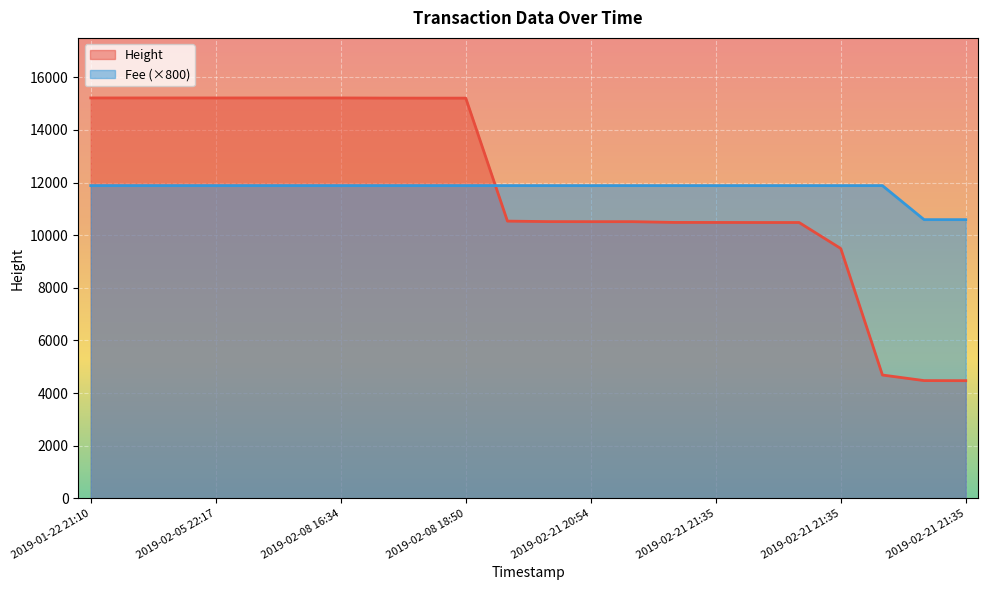

Between 2019-01-23 11:43 and 2019-02-21 21:35, which is larger?

2019-01-23 11:43